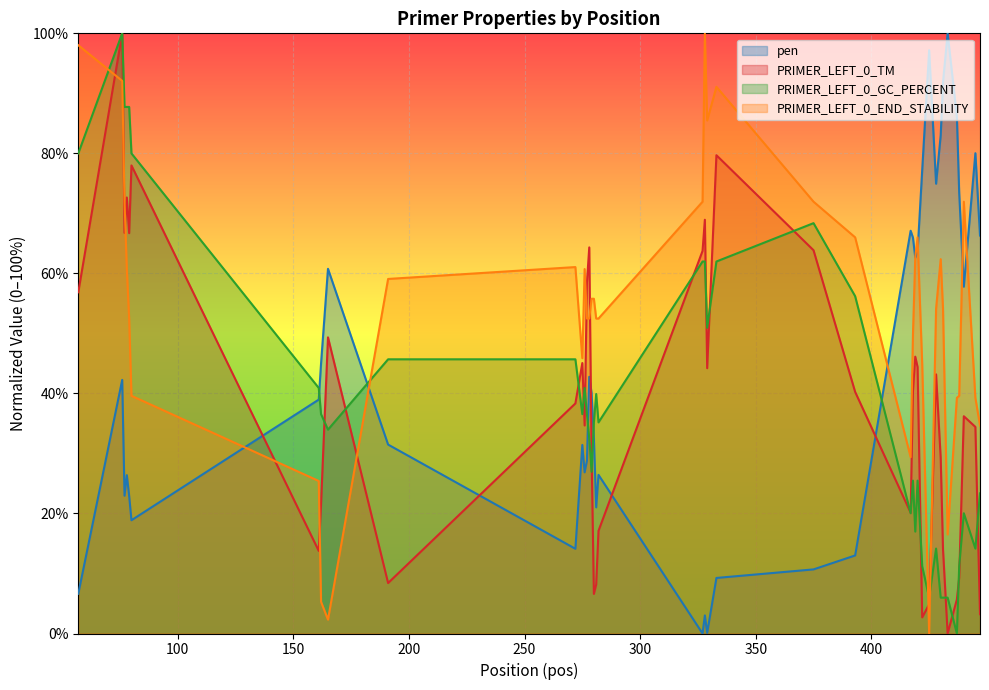

How many data points does each series have?

40